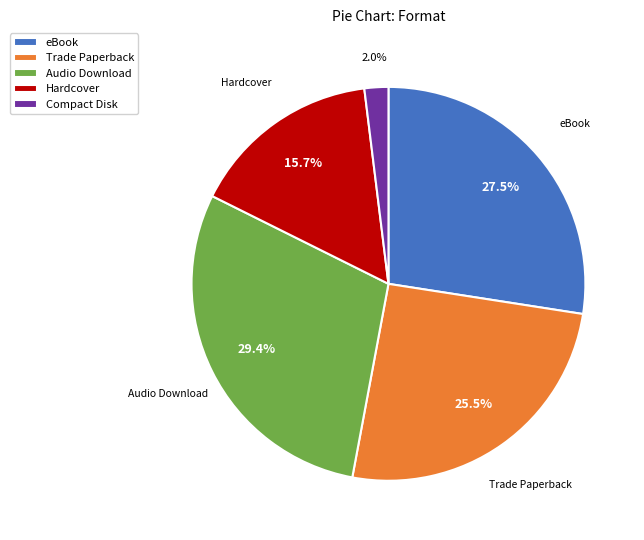

Which slice is the smallest?

Compact Disk